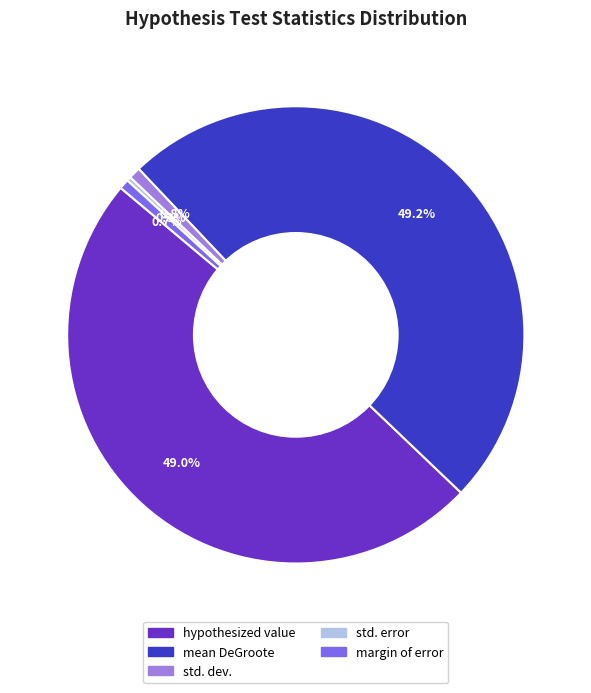

Is there a majority slice in this chart?

No